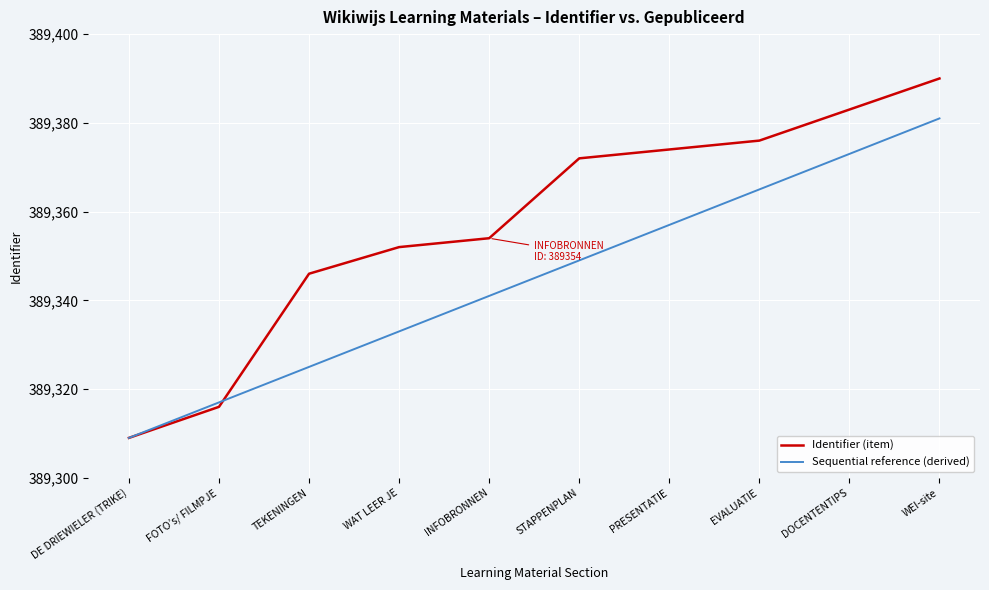

What position from the right is DOCENTENTIPS?

2